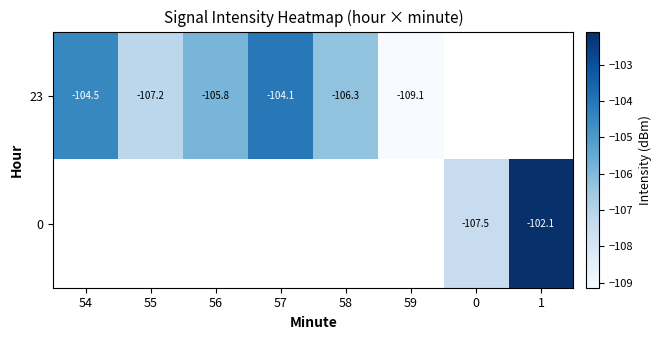

Which series has the widest spread of values?

23